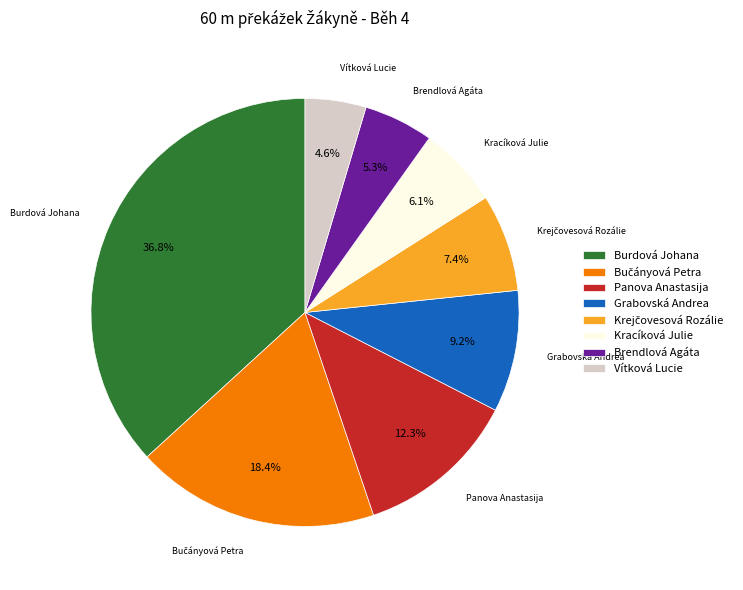

Which has a higher value, Grabovská Andrea or Burdová Johana?

Burdová Johana